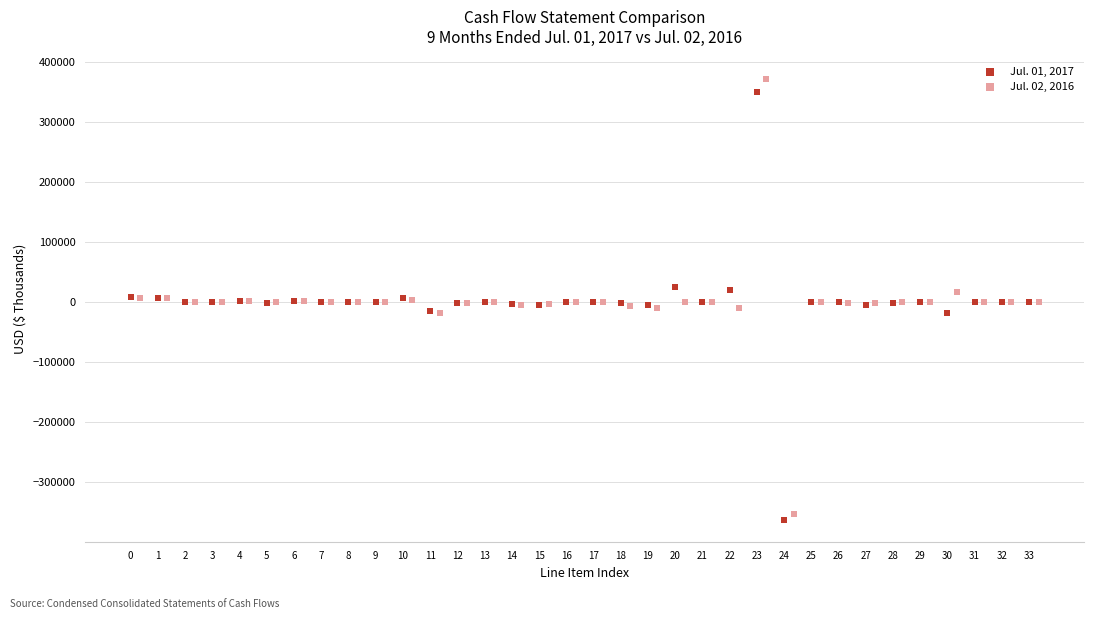

Which series has the largest Y range (max minus min)?

Jul. 02, 2016